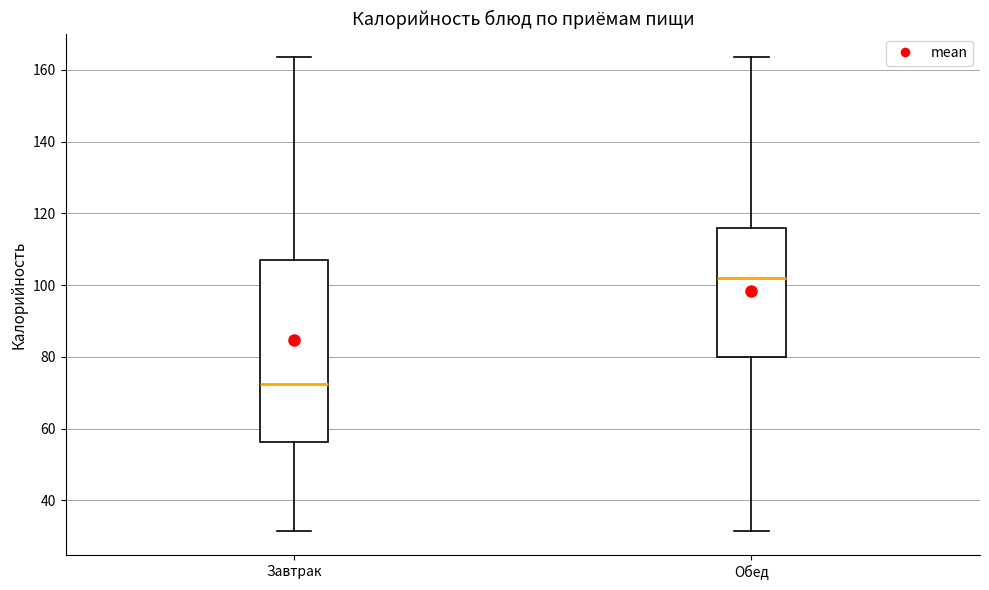

Which box is the tallest, from its lower edge to its upper edge?

Завтрак